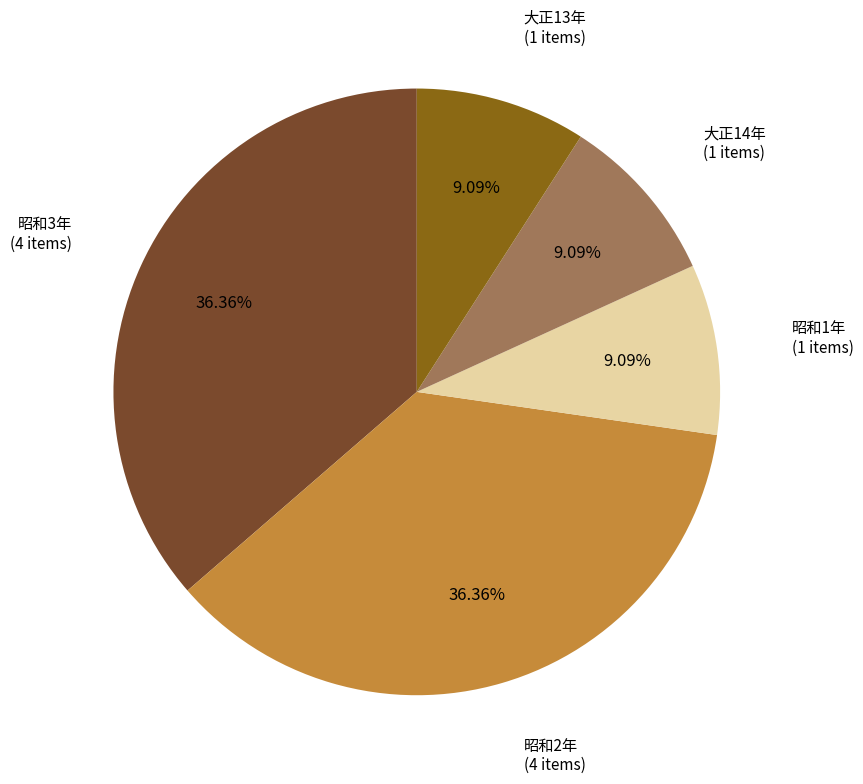

To the nearest percent, what portion does 昭和2年 represent?

36%